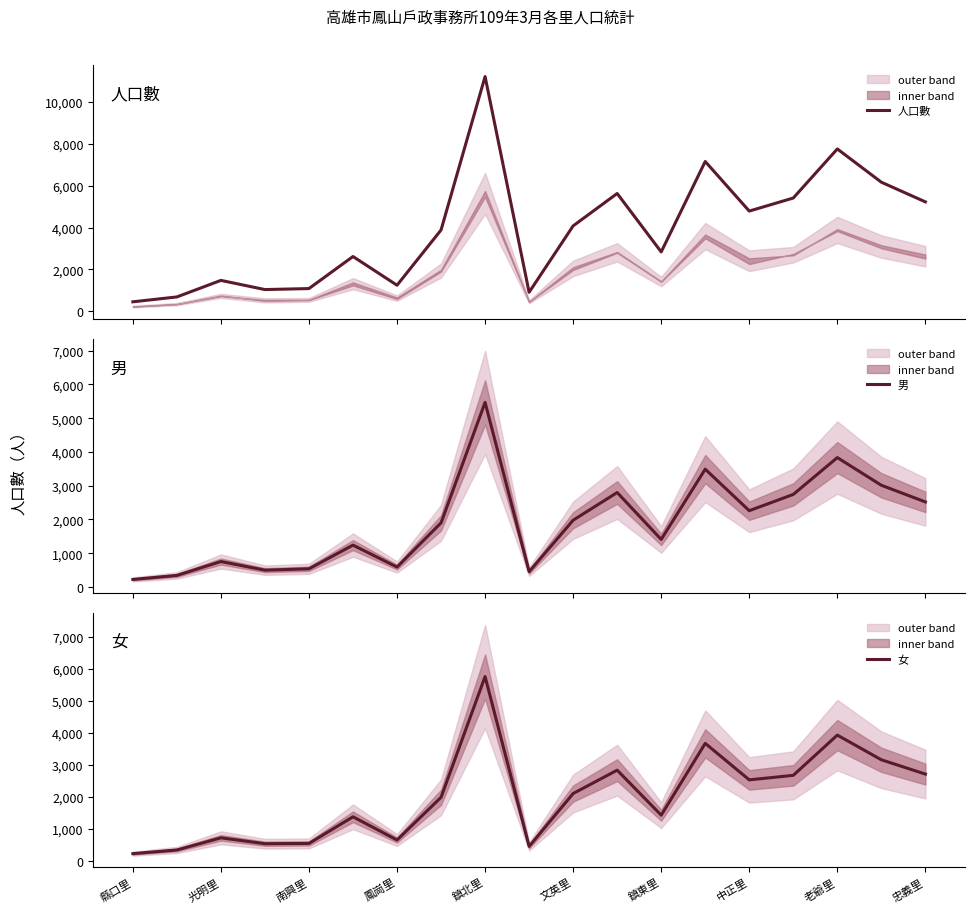

What are all the series names shown in the legend?

人口數, 男, 女